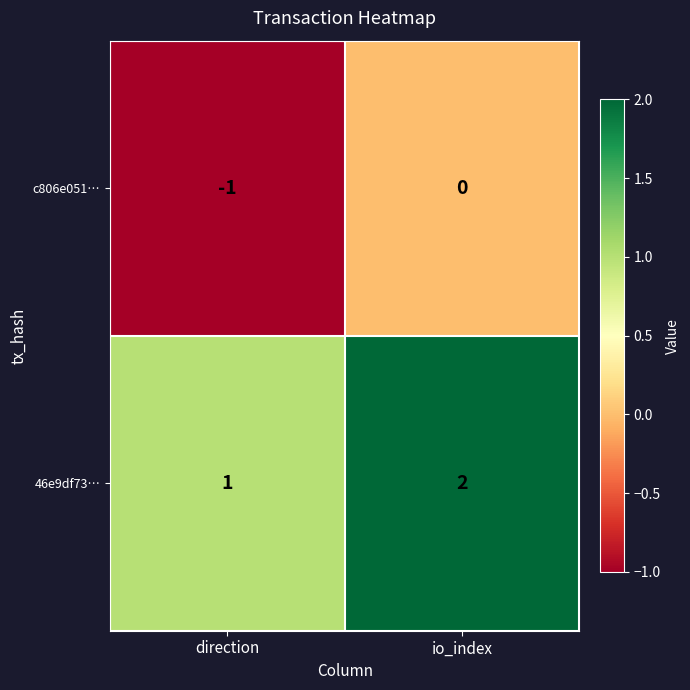

What is the difference between the highest and lowest values at io_index?

2